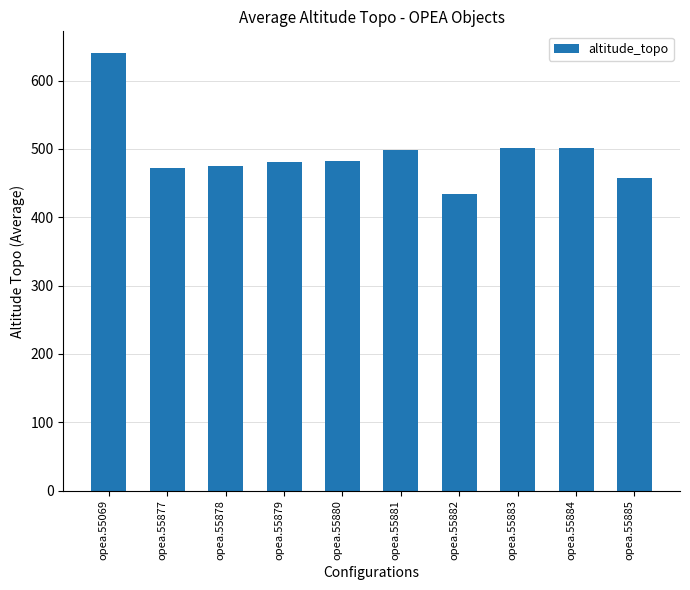

Which category has the highest value across all series?

opea.55069